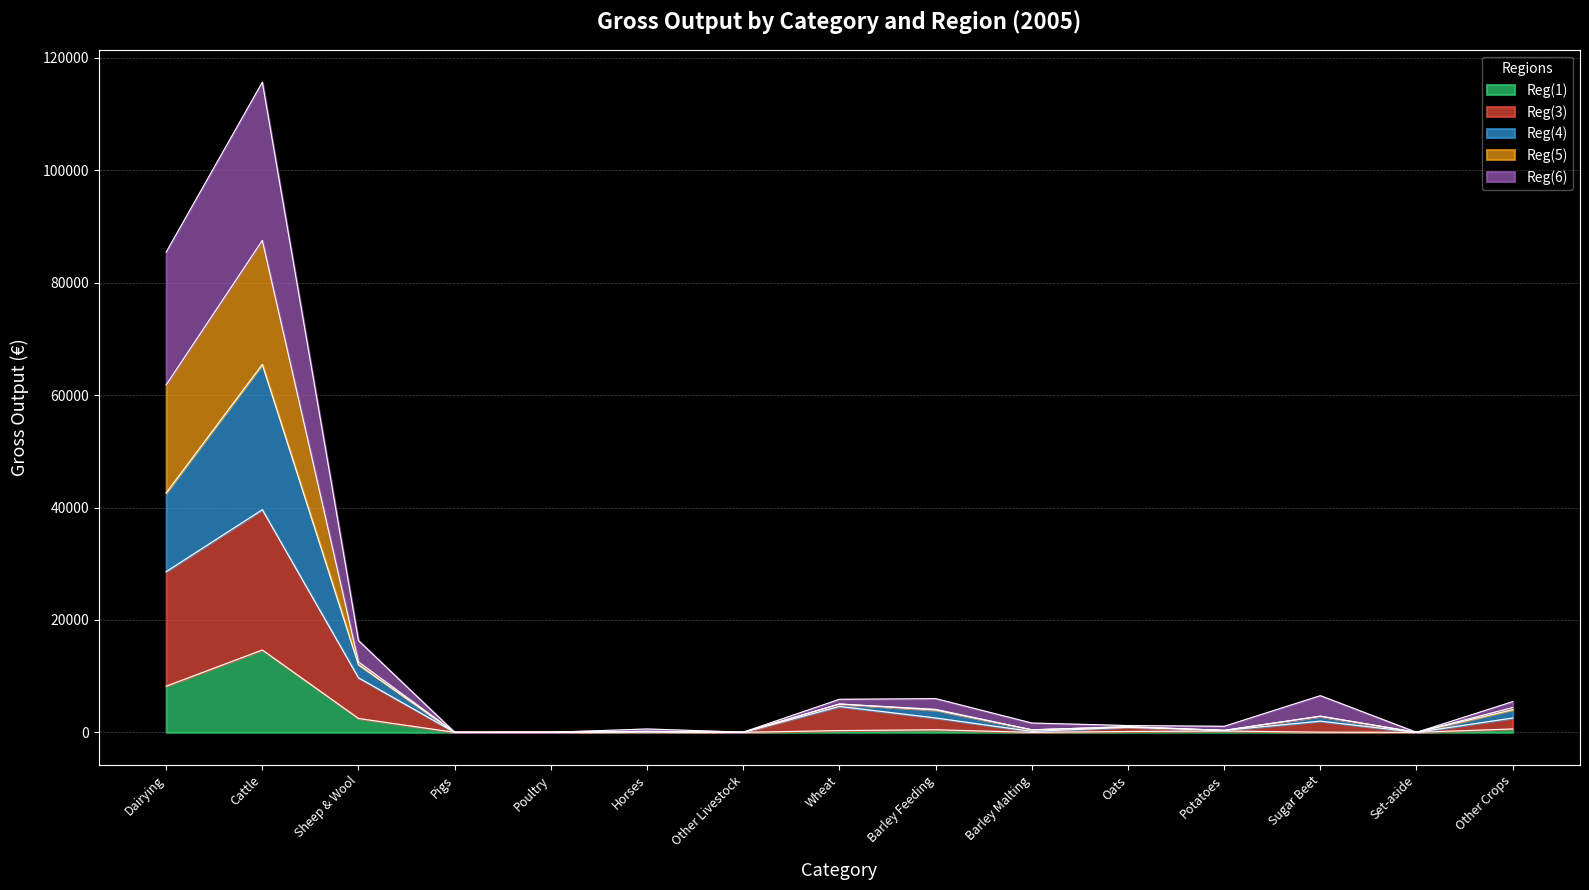

At which category is the sum across all series the highest?

Cattle